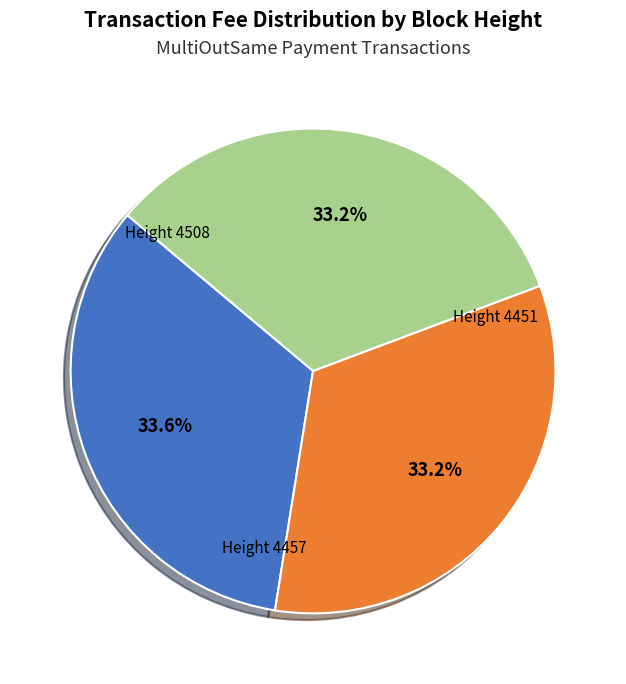

Is there a majority slice in this chart?

No